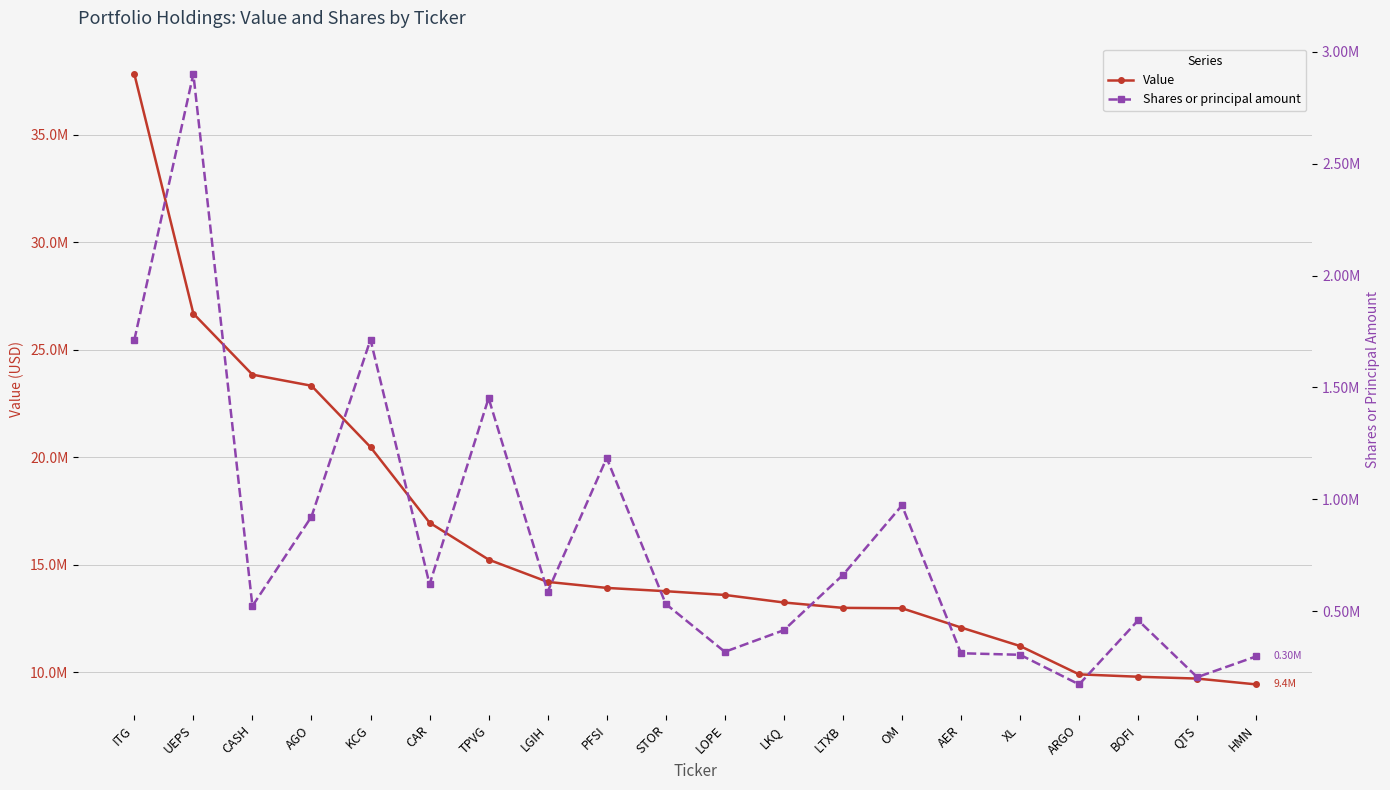

What is the value of the Value point at the 14th from the left?

12983000